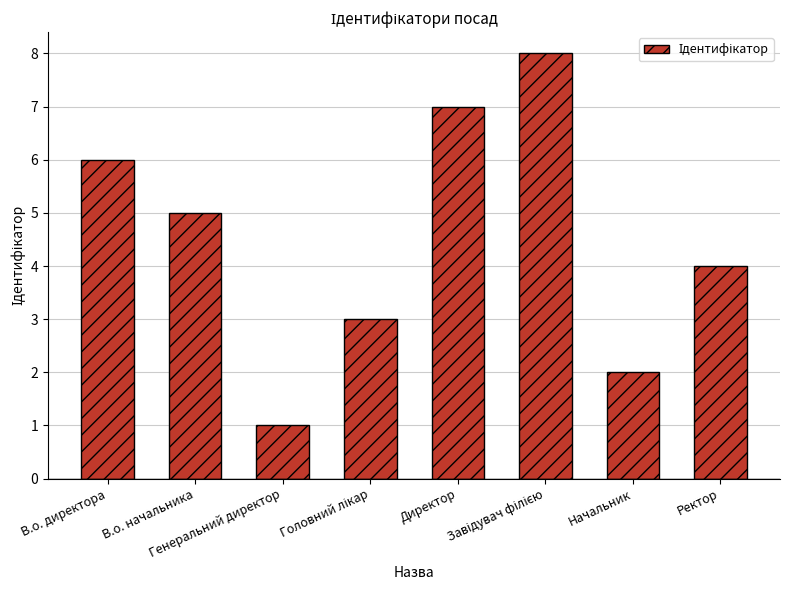

What is the label of the 6th bar from the right?

Генеральний директор